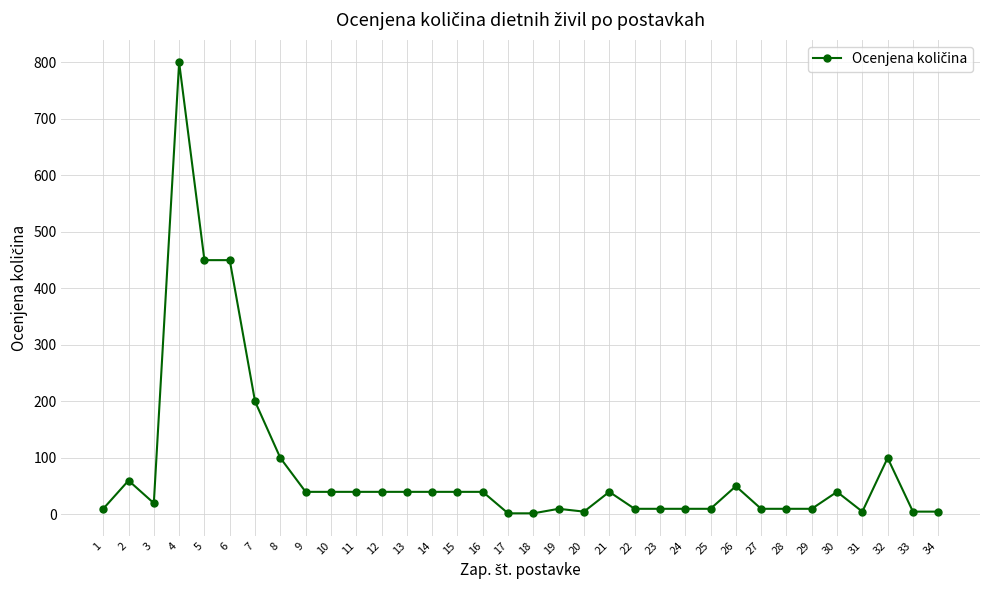

What is the value of the 12th point from the left?

40